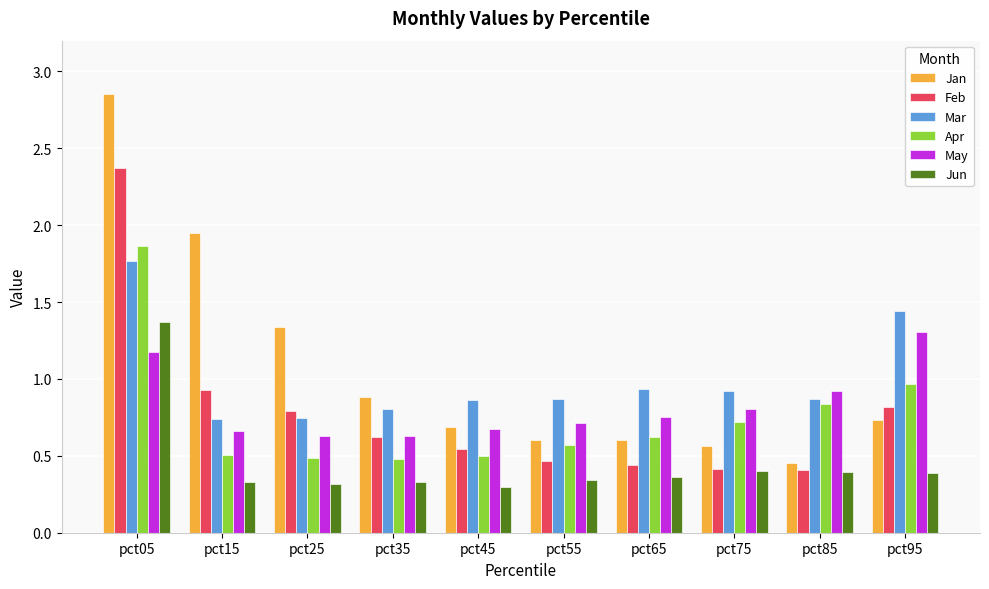

What is the sum of all Jan values?

10.7